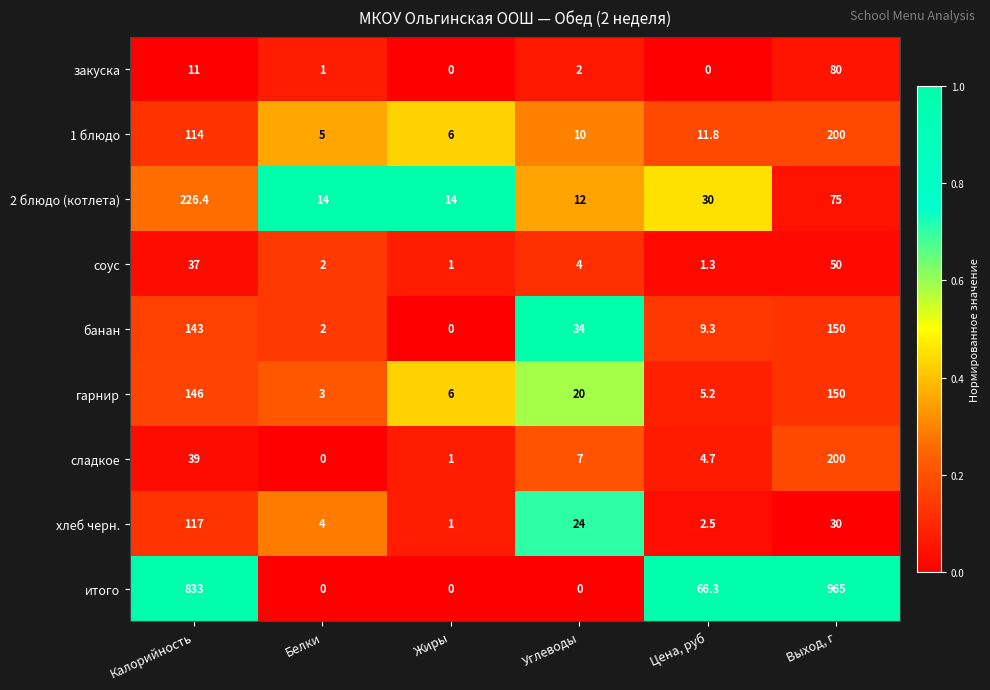

What is the total value across all series at Цена, руб?

131.1